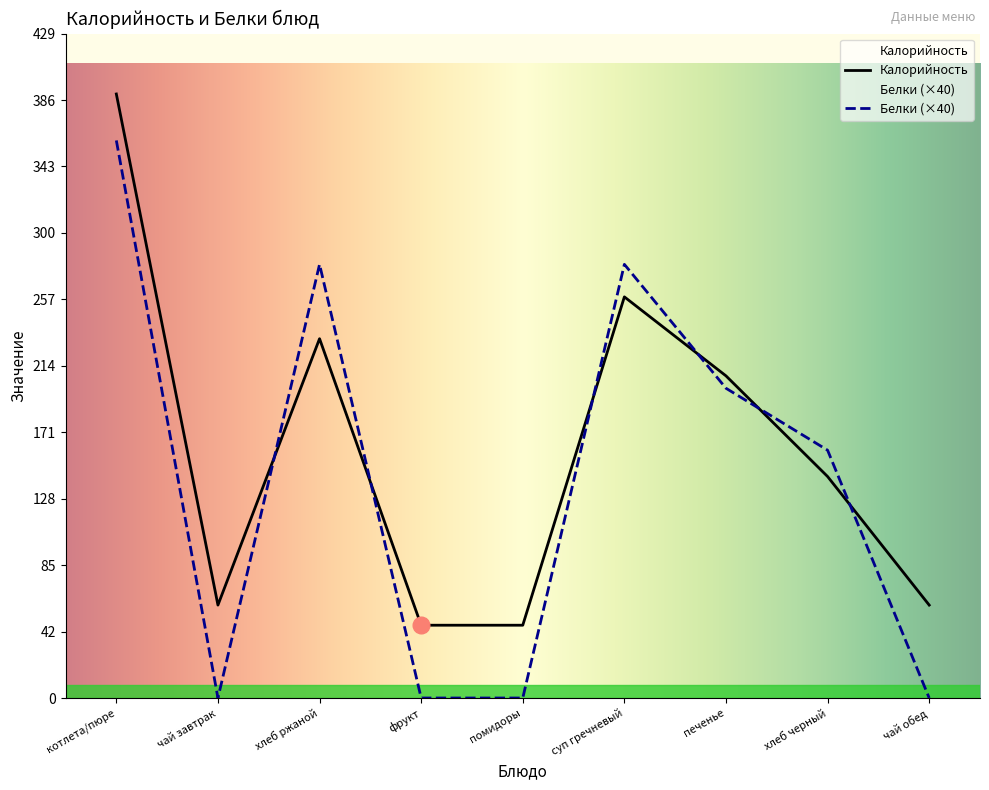

What is the maximum value for Белки?

360